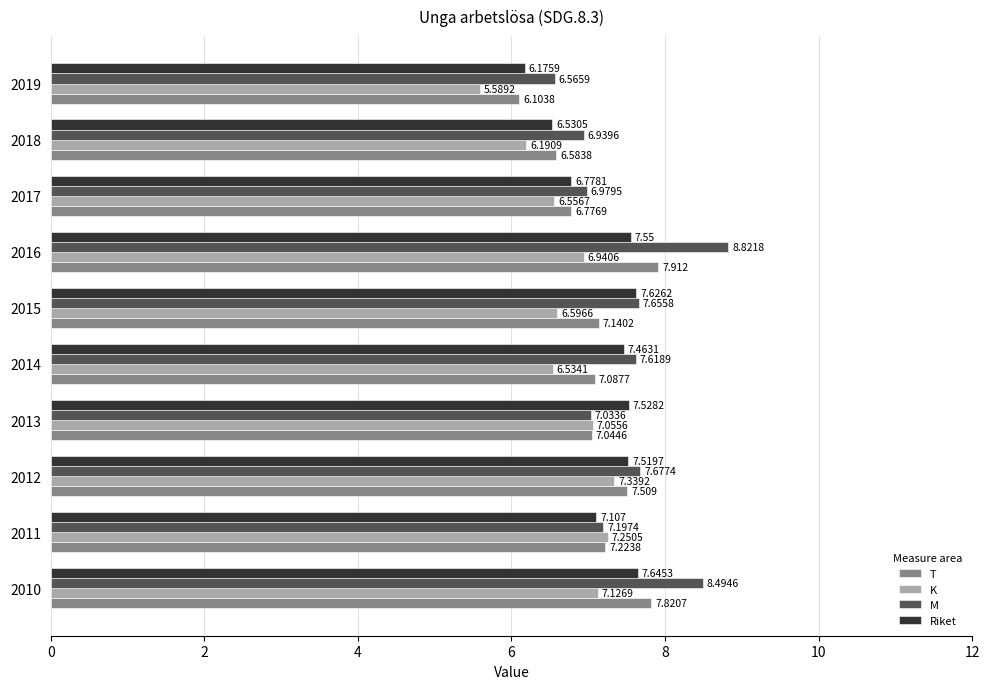

Is the value of Riket at 2017 greater than the value of K at 2013?

No